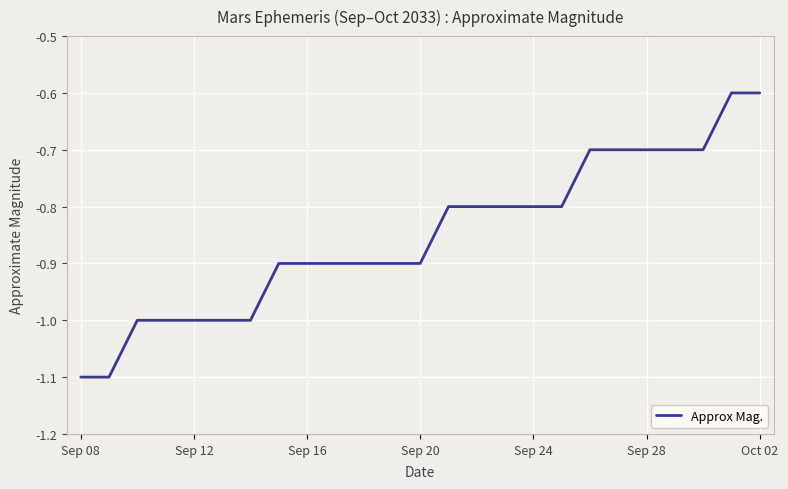

What is the difference between the maximum and minimum values?

0.5